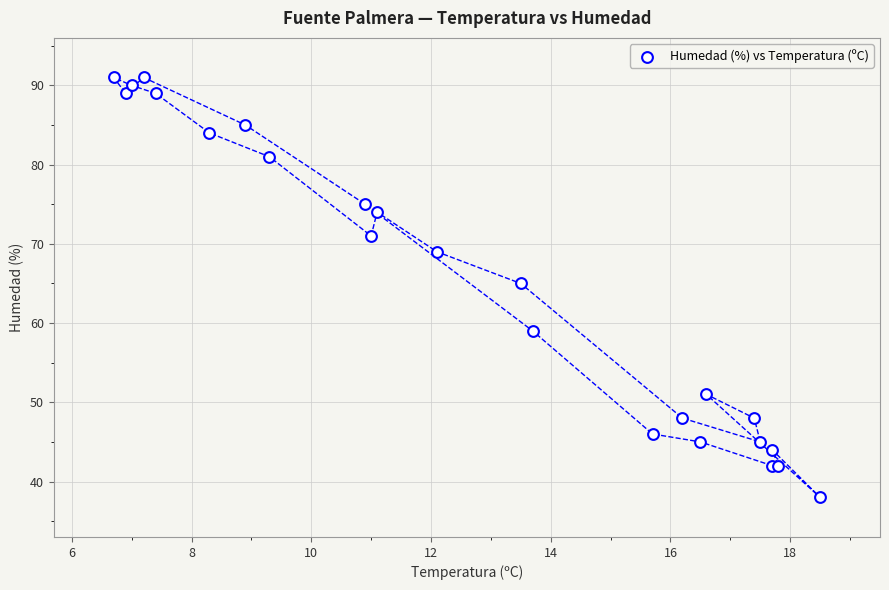

What Y value in the scatter plot is closest to 64?

65